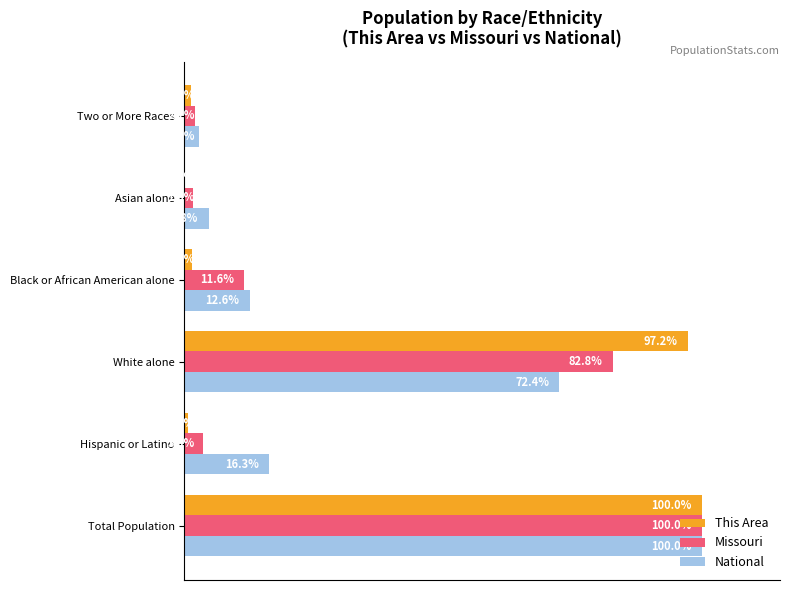

At which category is the sum across all series the highest?

Total Population